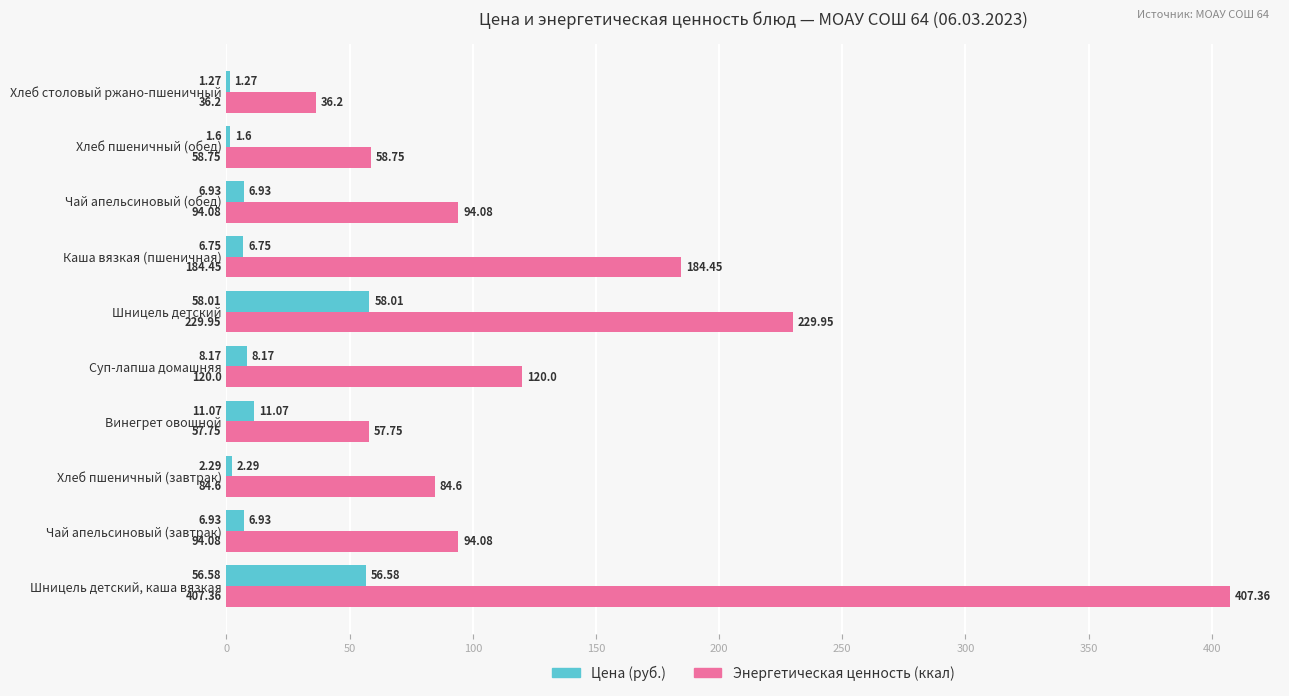

What is the sum of the Цена (руб.) values at Винегрет овощной and Хлеб пшеничный (завтрак)?

13.4